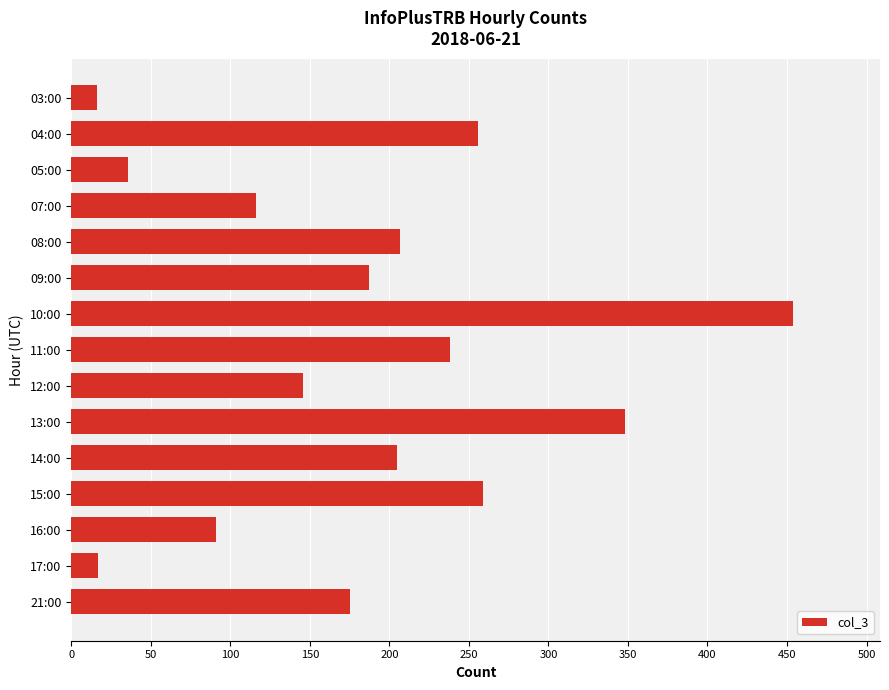

What is the label of the 3rd bar from the bottom?

16:00